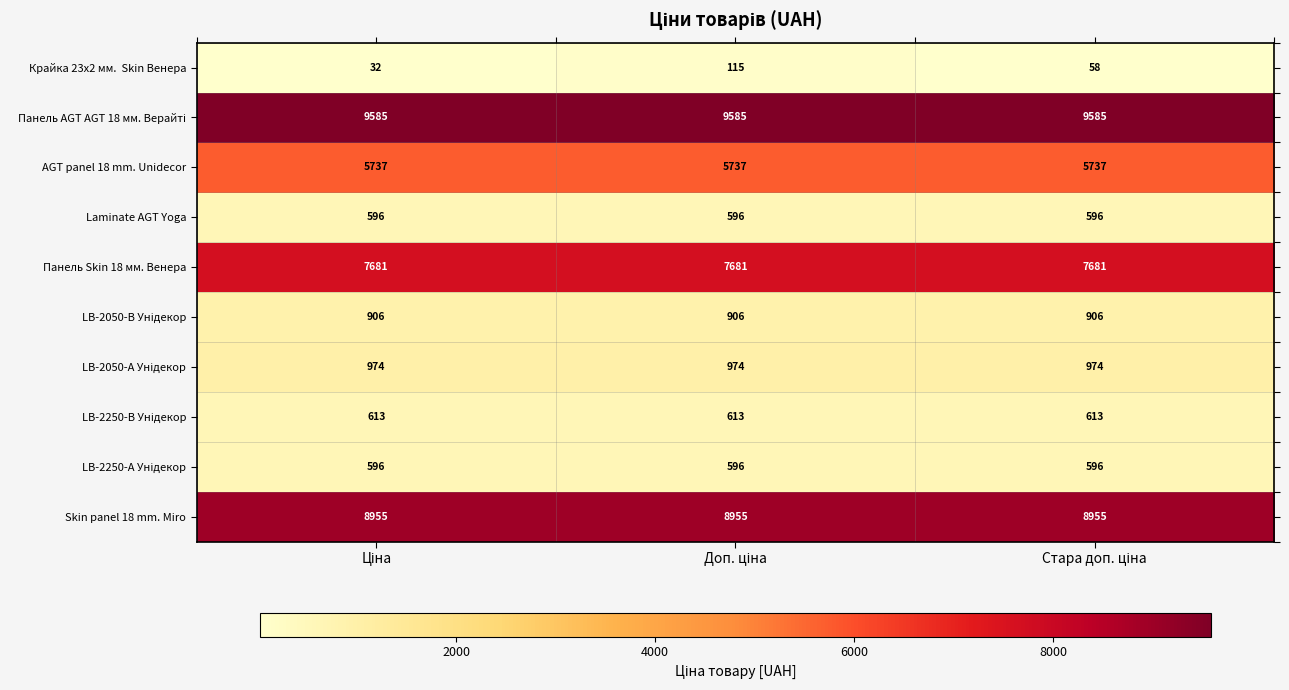

At how many categories does at least one series exceed 2210?

3